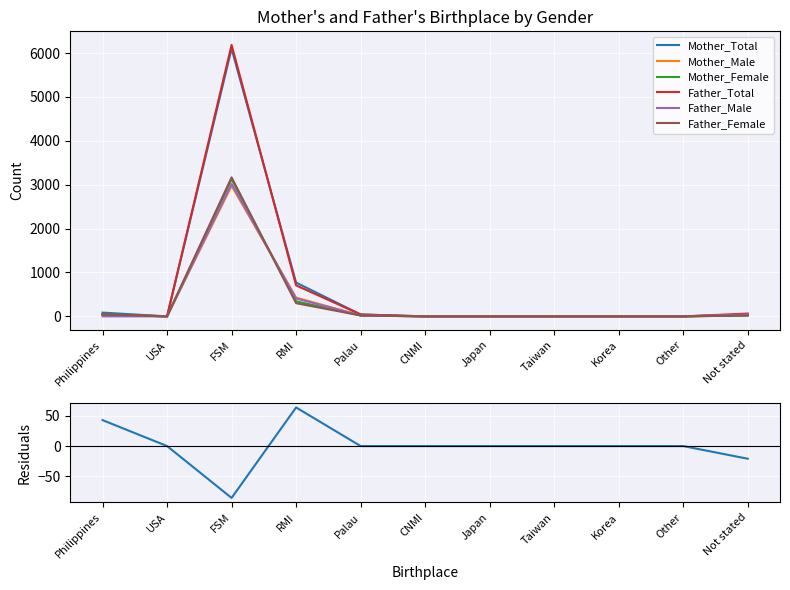

What are all the series names shown in the legend?

Mother_Total, Mother_Male, Mother_Female, Father_Total, Father_Male, Father_Female